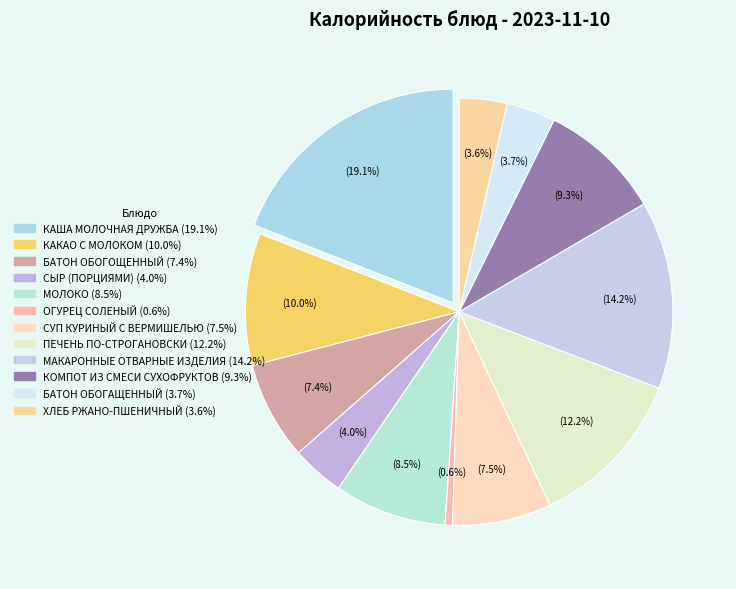

To the nearest percent, what portion does СУП КУРИНЫЙ С ВЕРМИШЕЛЬЮ represent?

7%